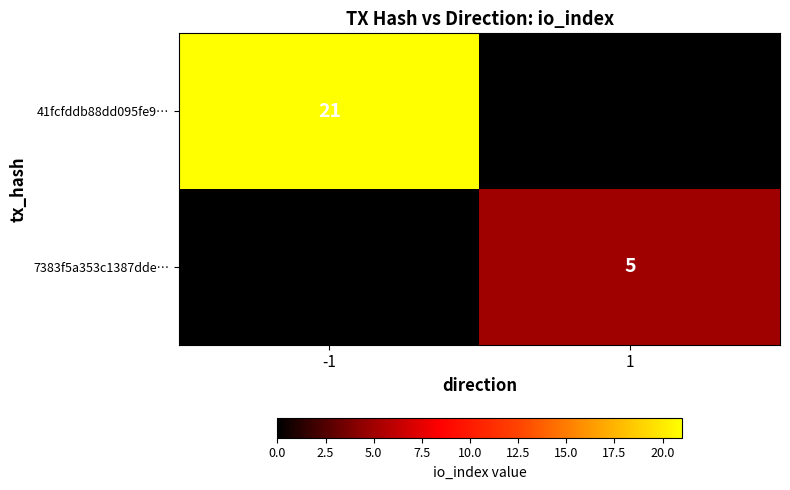

The value of 41fcfddb88dd095fe9… at -1 is 21. True or false?

True